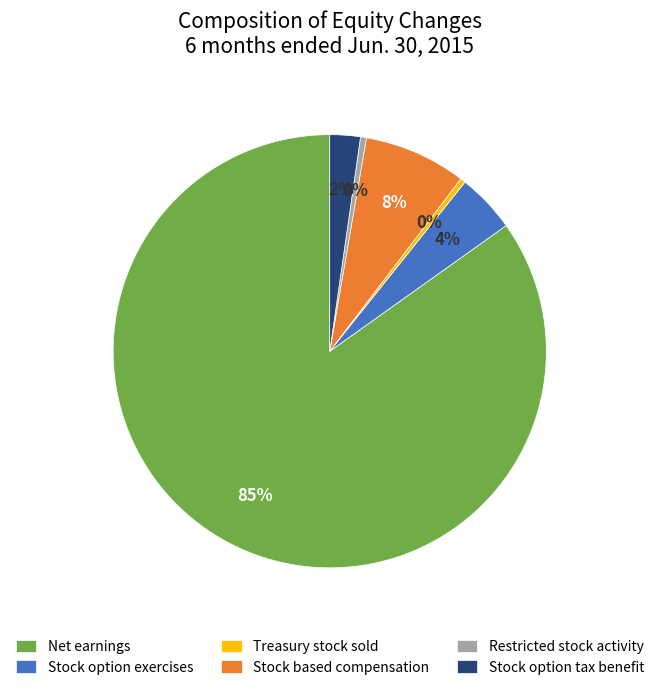

Do Restricted stock activity and Net earnings together represent more than half of the pie?

Yes